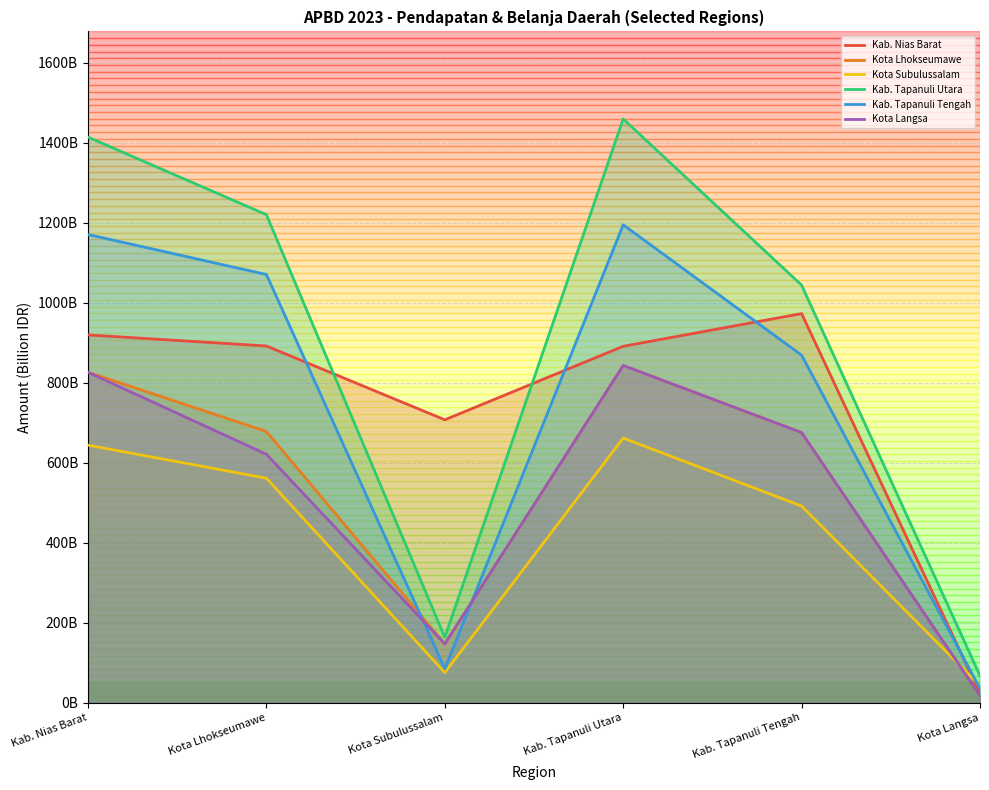

How many lines are shown in the chart?

6